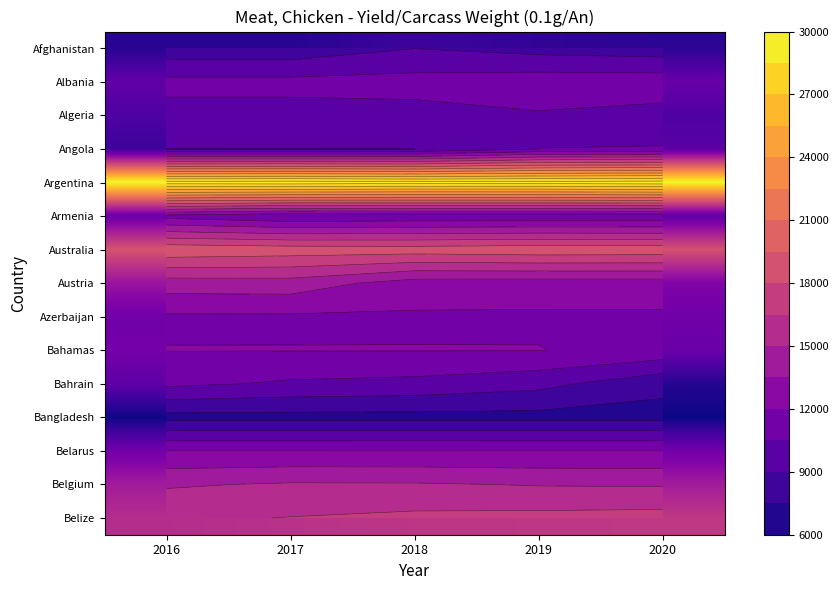

At how many categories does at least one series exceed 19262?

5